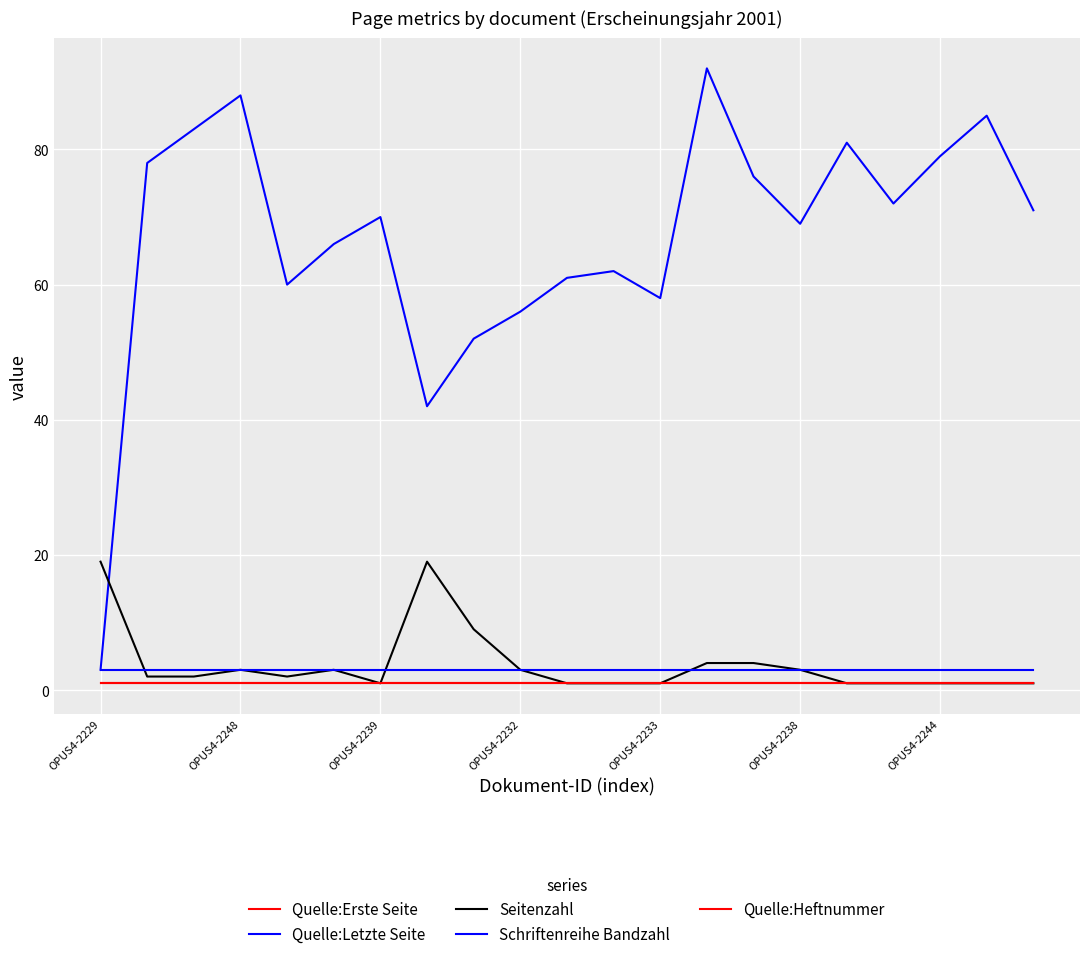

Rank the series by their maximum value, from lowest to highest.

Quelle:Erste Seite, Quelle:Heftnummer, Schriftenreihe Bandzahl, Seitenzahl, Quelle:Letzte Seite